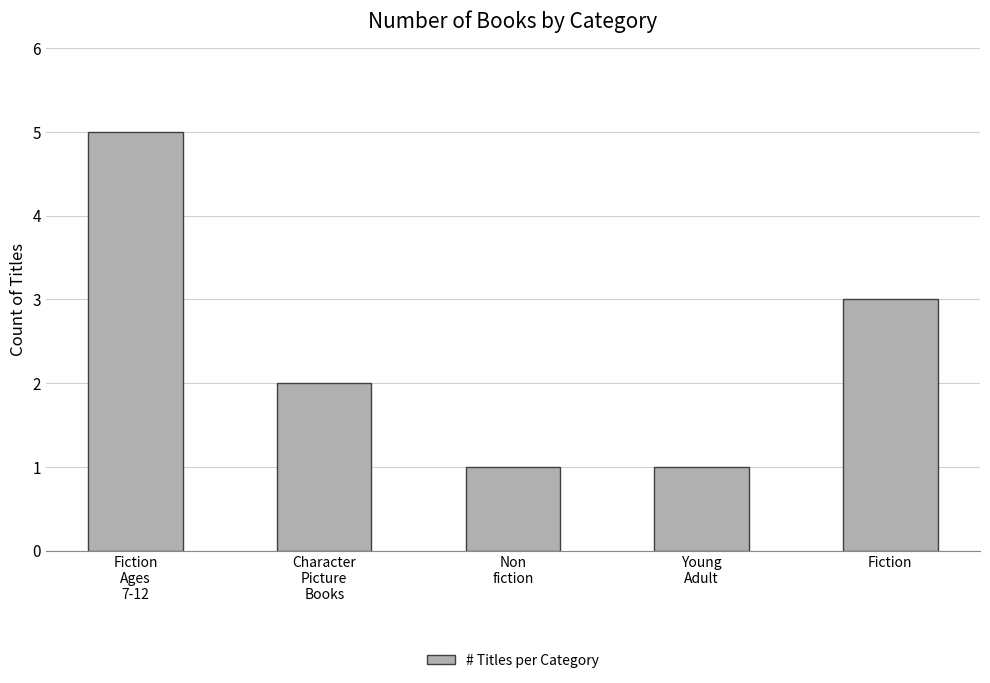

What is the ratio of the value at Fiction to the value at Fiction
Ages
7-12?

0.6